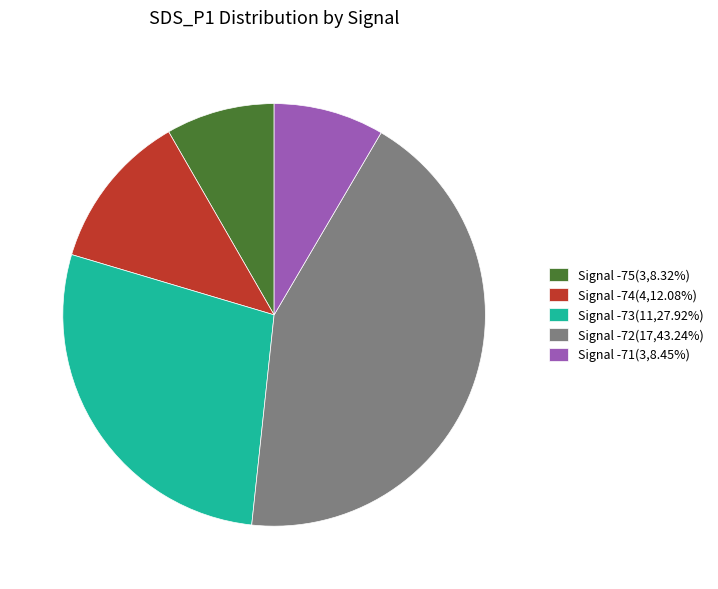

Approximately how many times larger is the value at Signal -72(17,43.24%) compared to Signal -74(4,12.08%)?

3.6